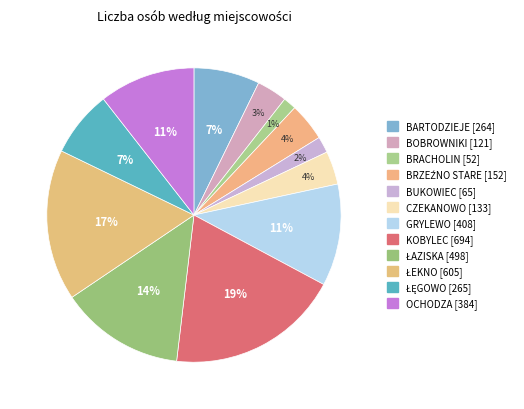

Which has a higher value, BRZEŹNO STARE [152] or BRACHOLIN [52]?

BRZEŹNO STARE [152]